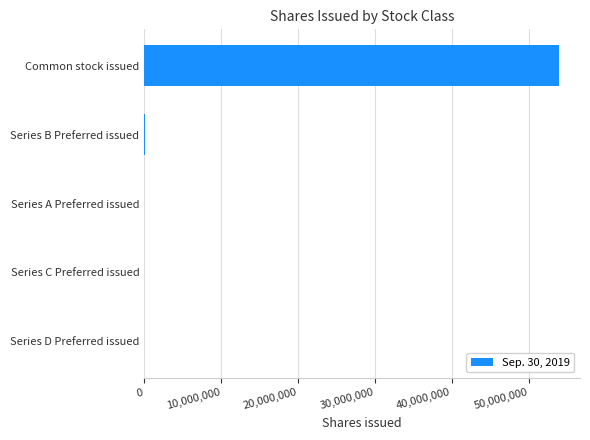

Does the chart contain stacked bars?

No